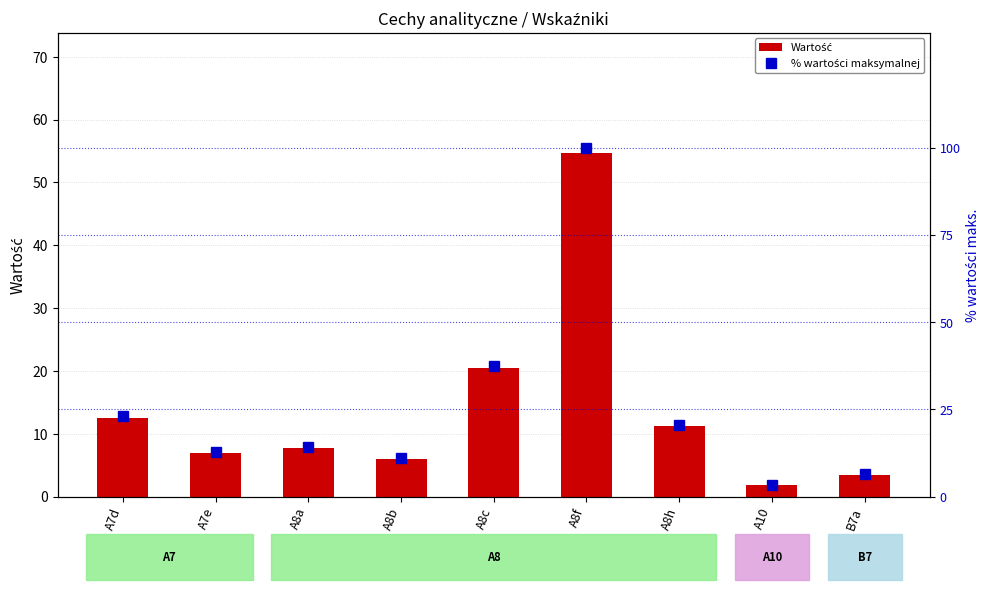

How many groups of bars are there?

9